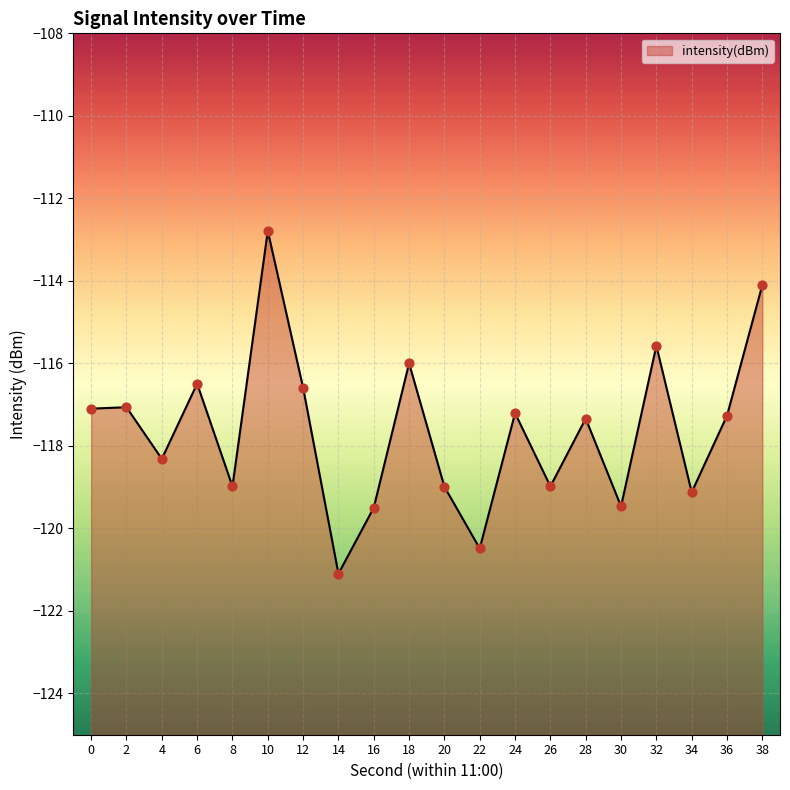

Which has a higher value, 16 or 26?

26